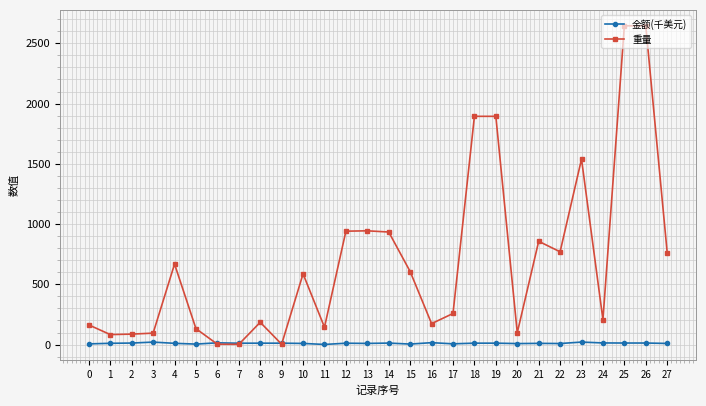

Between 4 and 17, which series saw the biggest shift?

重量